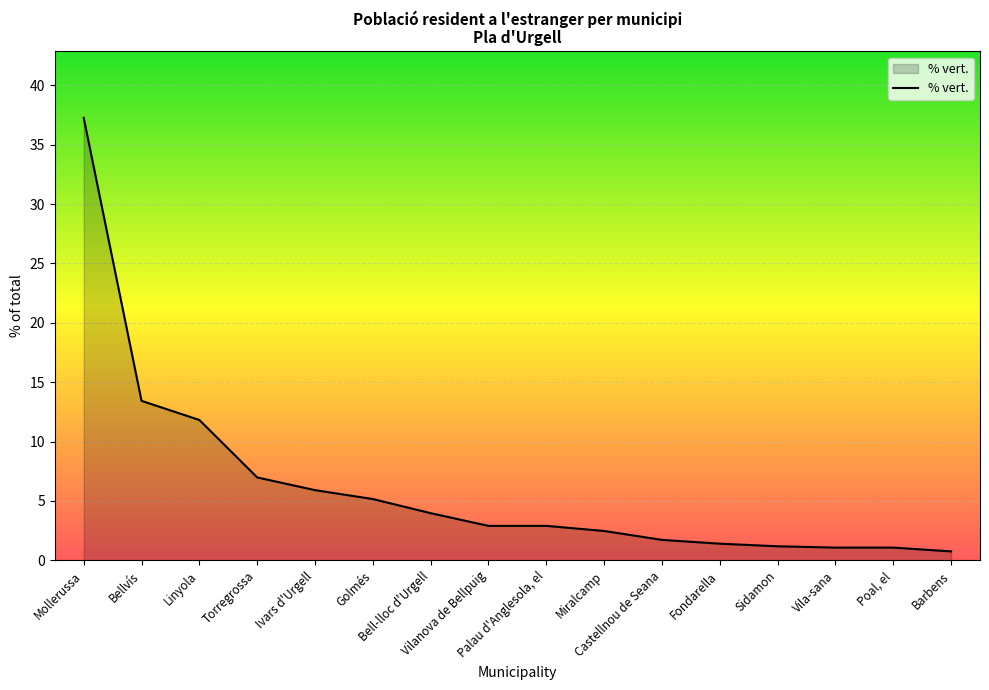

What is the label of the 6th point from the right?

Castellnou de Seana